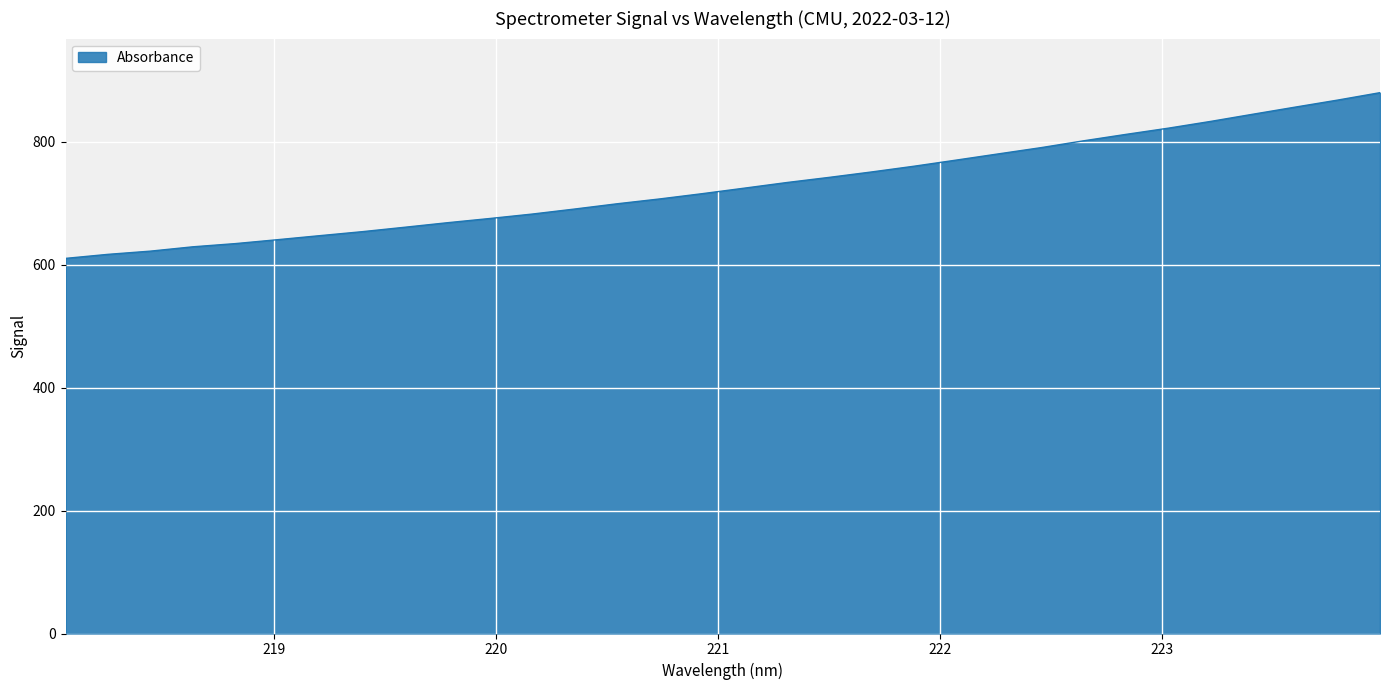

How many distinct data groups are displayed?

1